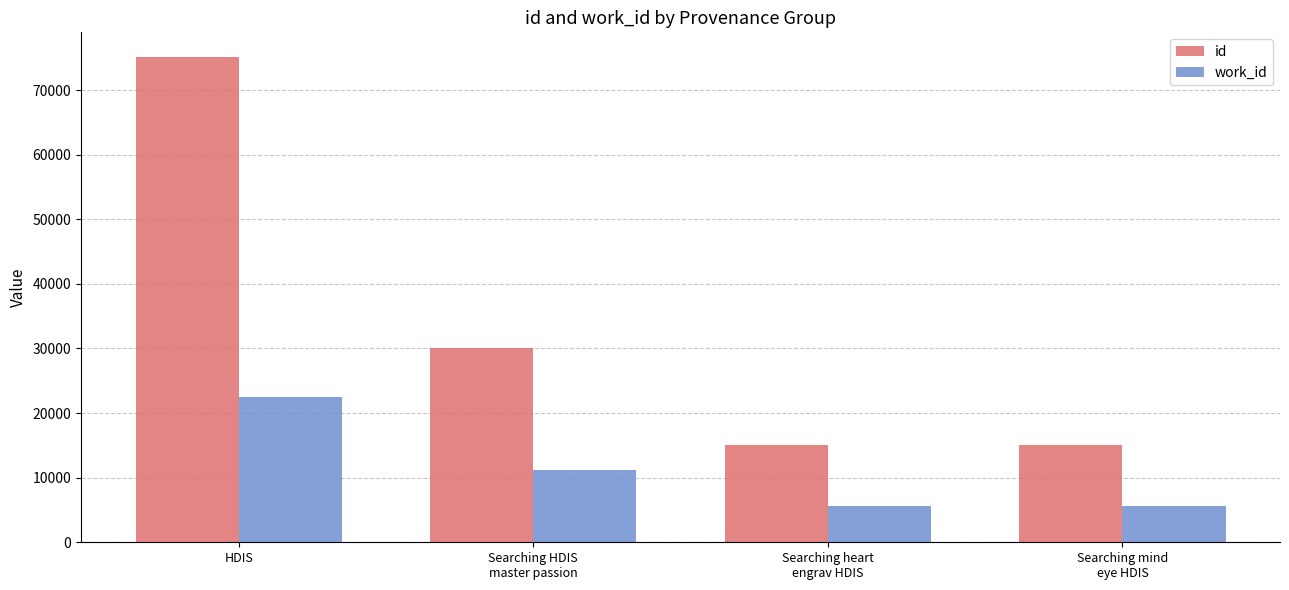

How many data points in work_id are less than 11236?

2